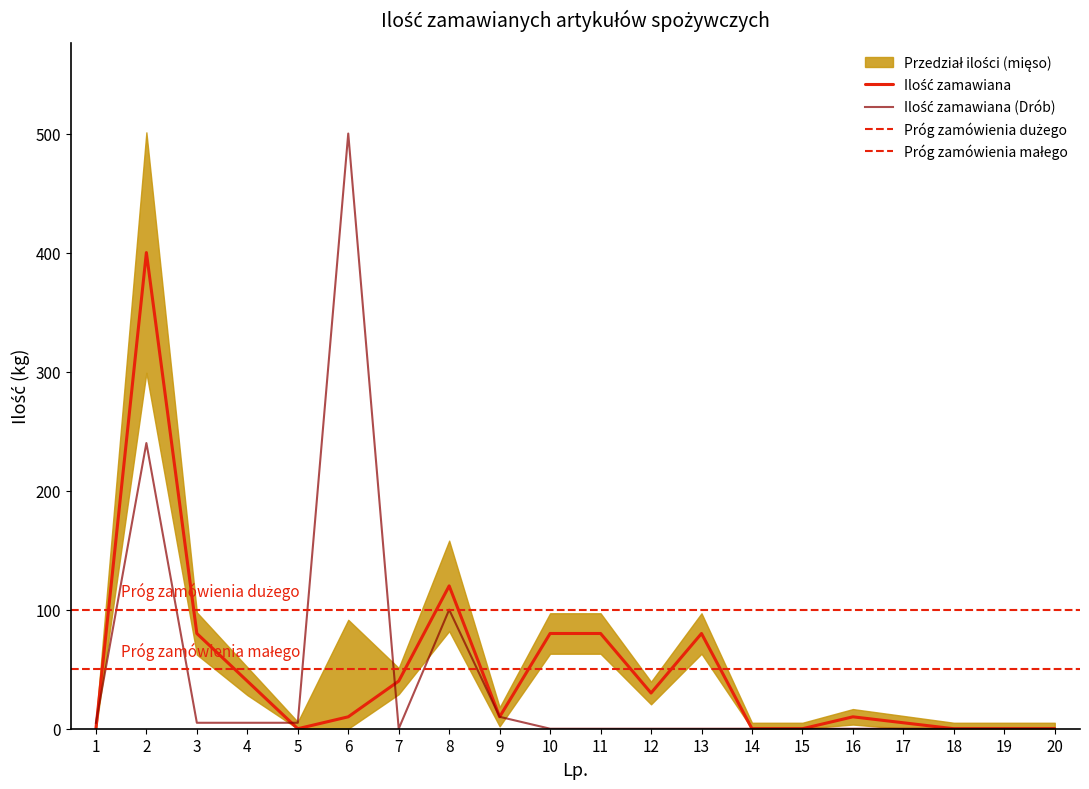

List the series in order of their overall mean, highest first.

Ilość zamawiana, Ilość zamawiana (Drób)